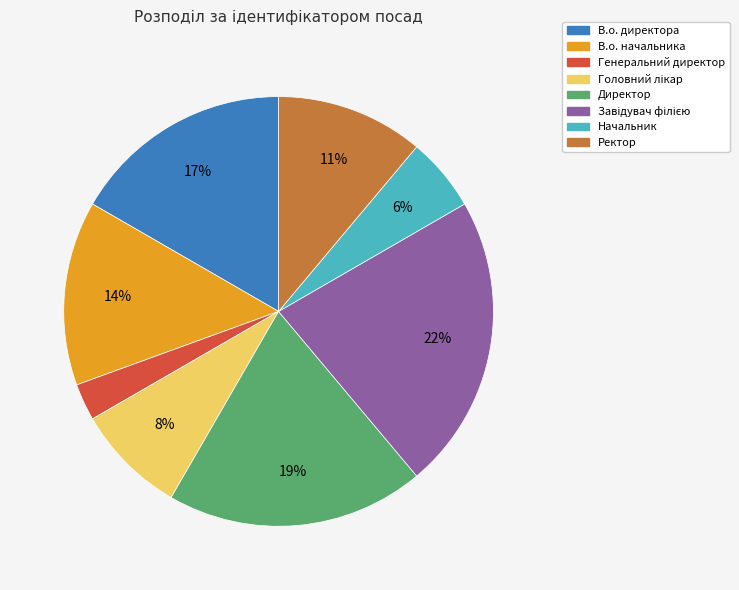

True or false: Начальник accounts for 6% of the total.

True